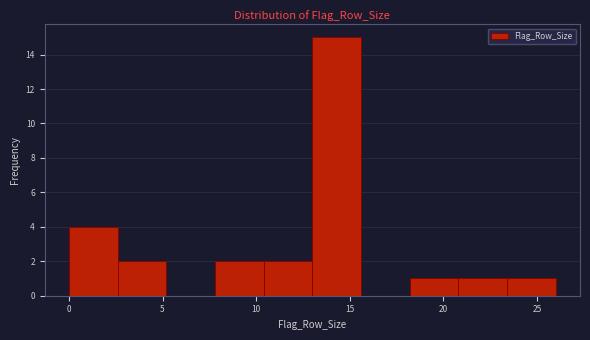

What is the height of the bar covering 20.8 to 23.4 on the x-axis? Neither the bar edges nor the heights are printed on the chart, so give them approximately, as read against the axes.

1